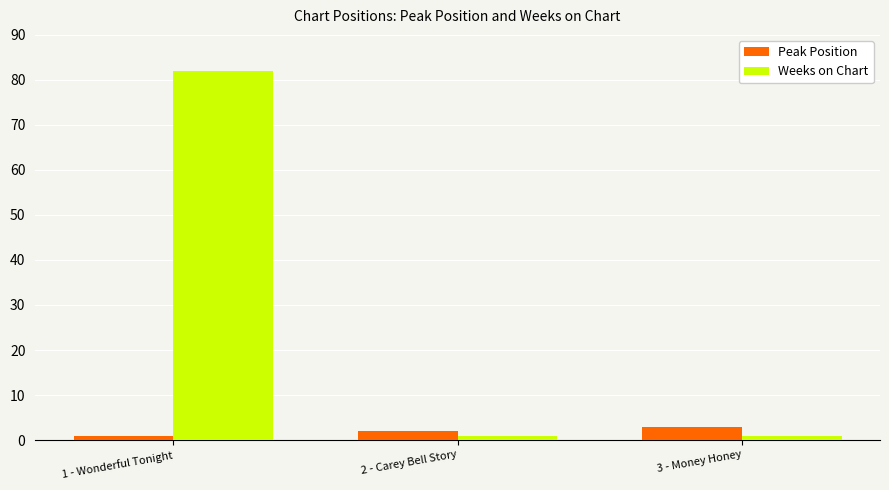

Reading right to left, transcribe all the data shown in this chart.

Peak Position: 3	2	1
Weeks on Chart: 1	1	82